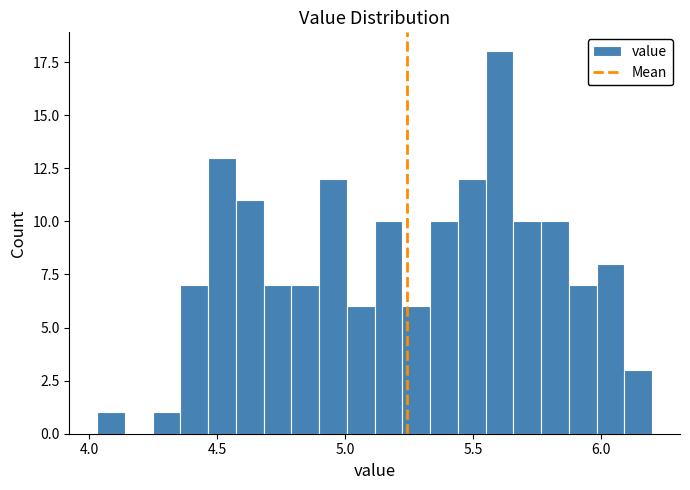

Read against the x-axis, roughly where is the centre of the tallest bar?

5.60